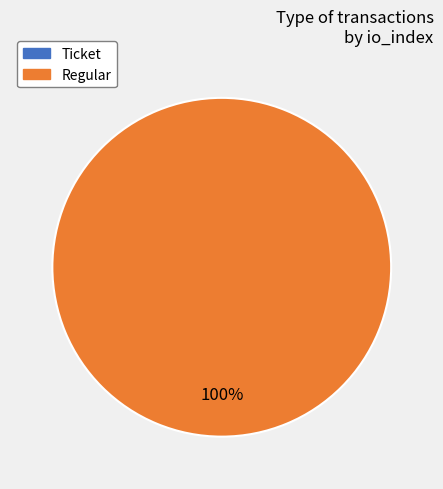

Does any single category account for the majority?

Yes